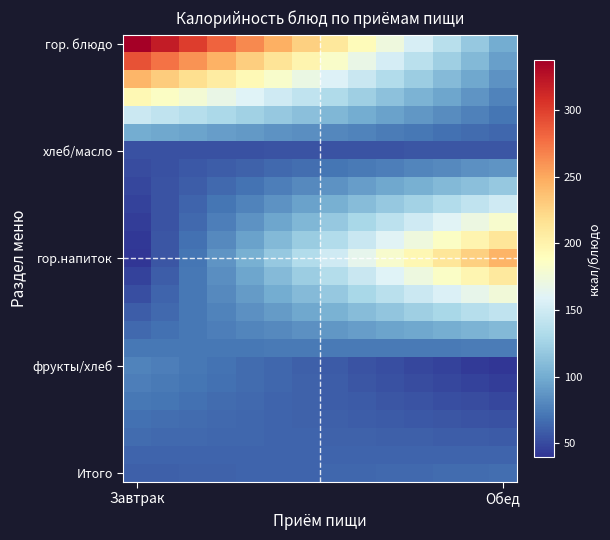

Which series has the largest total across all categories?

гор. блюдо